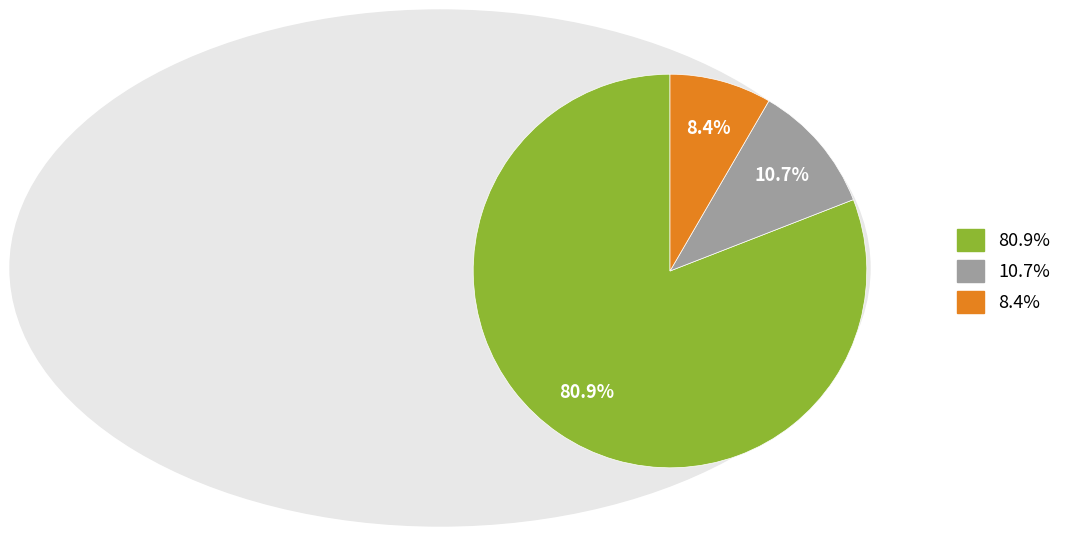

Is there any slice that represents more than half of the pie?

Yes